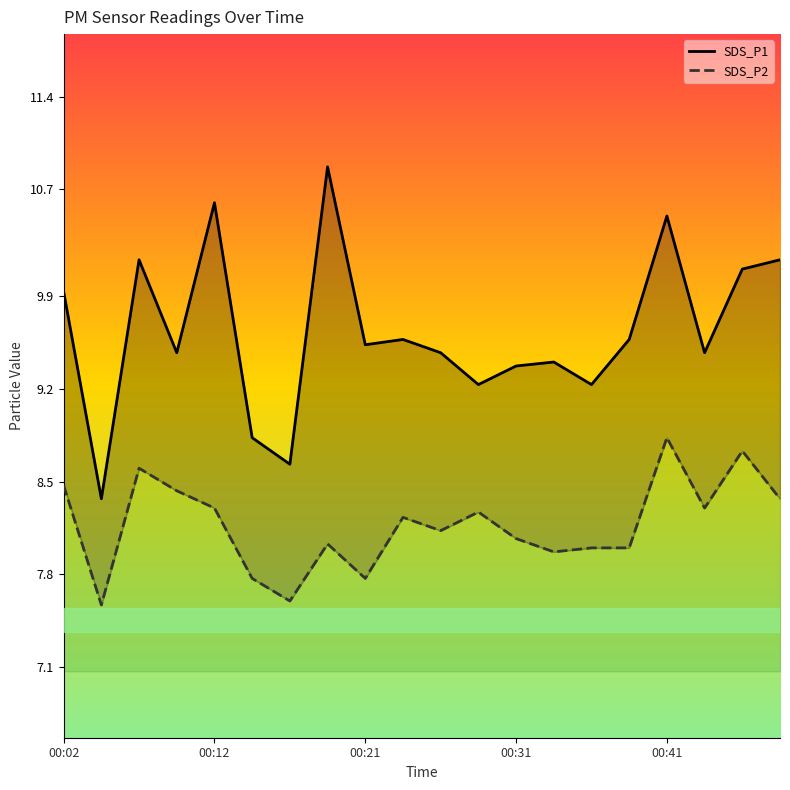

At 10, list the series in order from smallest to largest.

SDS_P2, SDS_P1